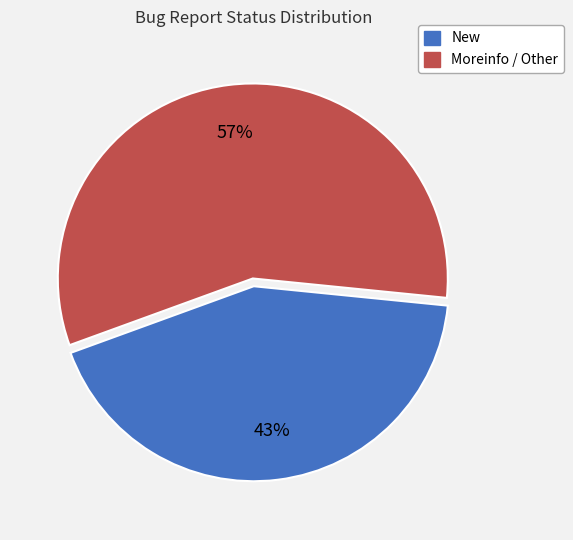

To the nearest percent, what is the difference between the largest and smallest slice percentages?

14%